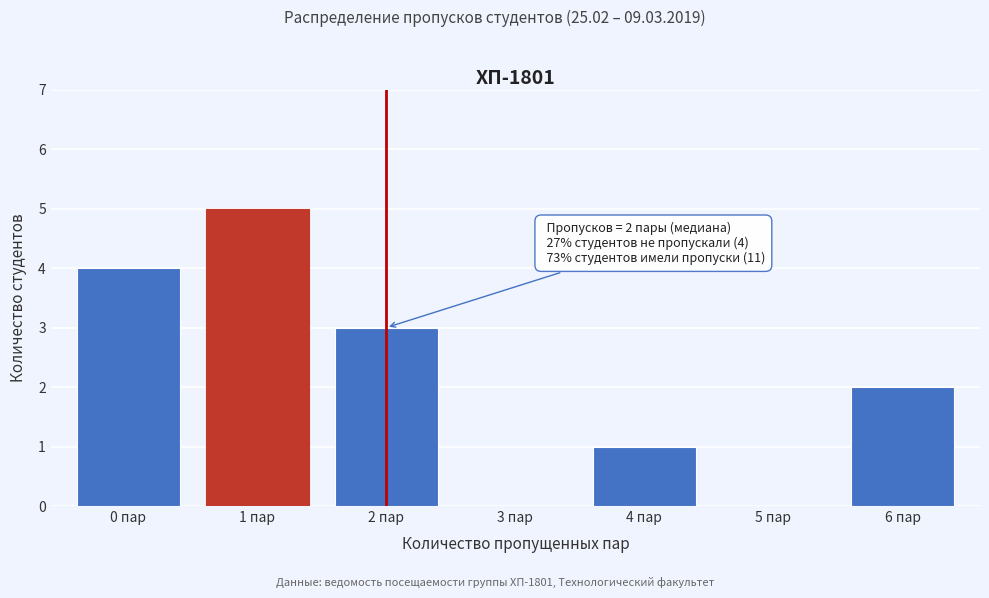

Reading left to right, list all the values displayed in this chart.

0 пар=4	1 пар=5	2 пар=3	3 пар=0	4 пар=1	5 пар=0	6 пар=2